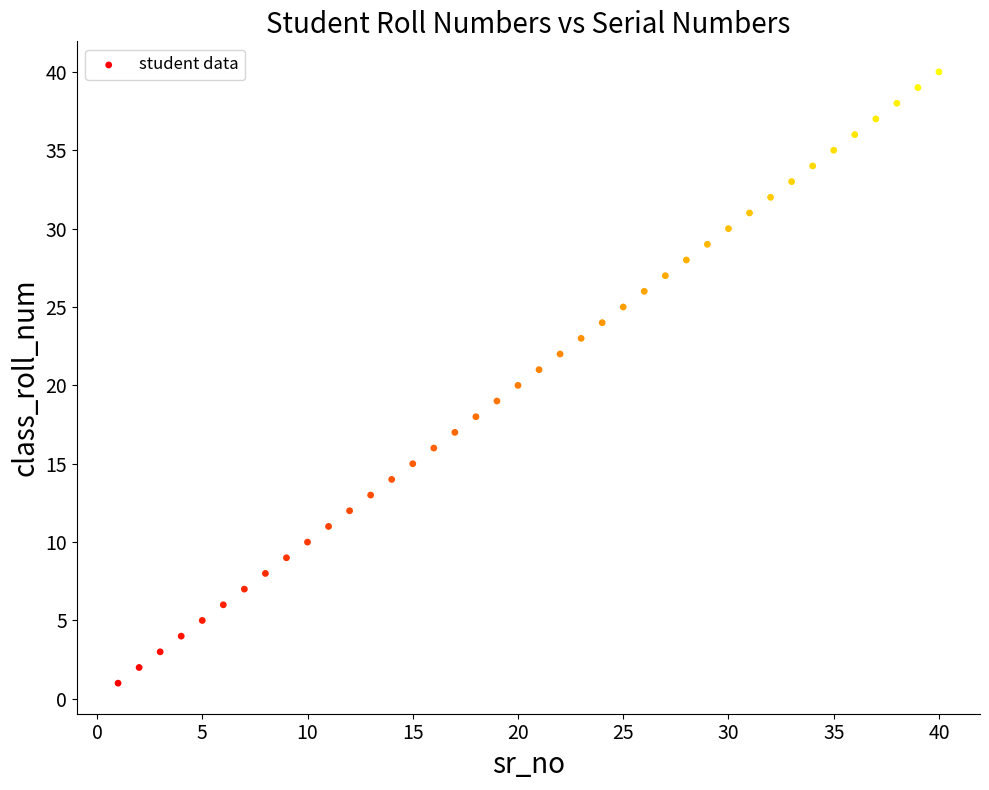

What is the range of X values (max minus min)?

39